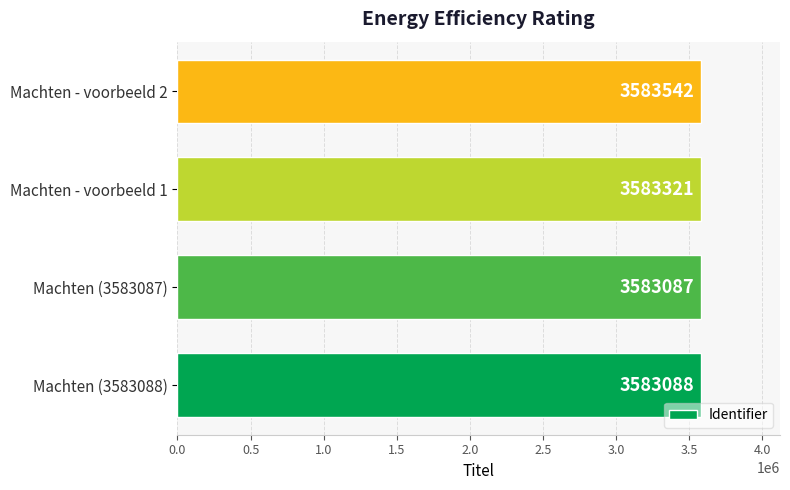

What is the minimum value shown in the chart?

3583087